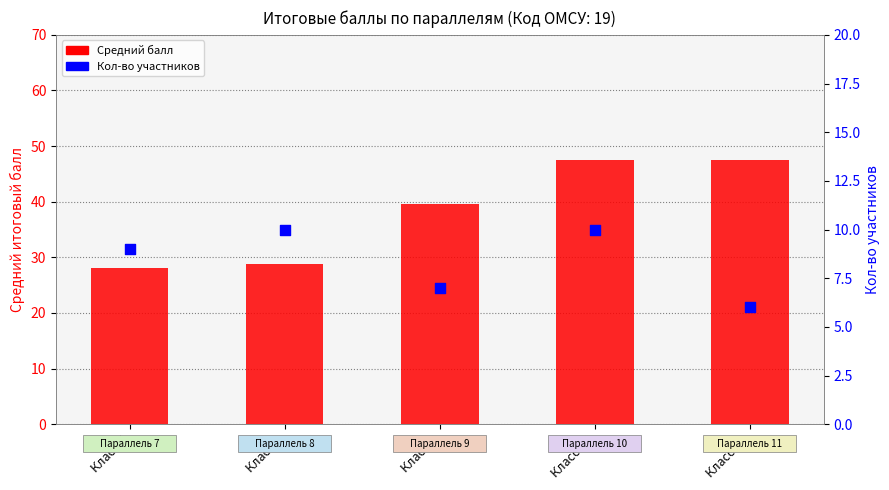

Which series contains the lowest Y value?

Кол-во участников